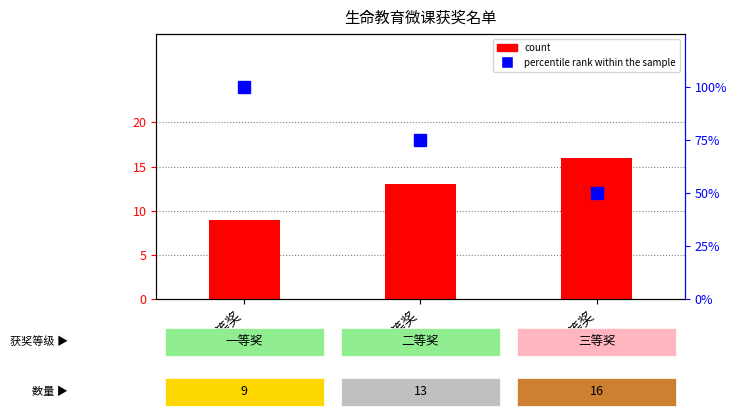

What is the label of the 3rd bar from the right?

一等奖